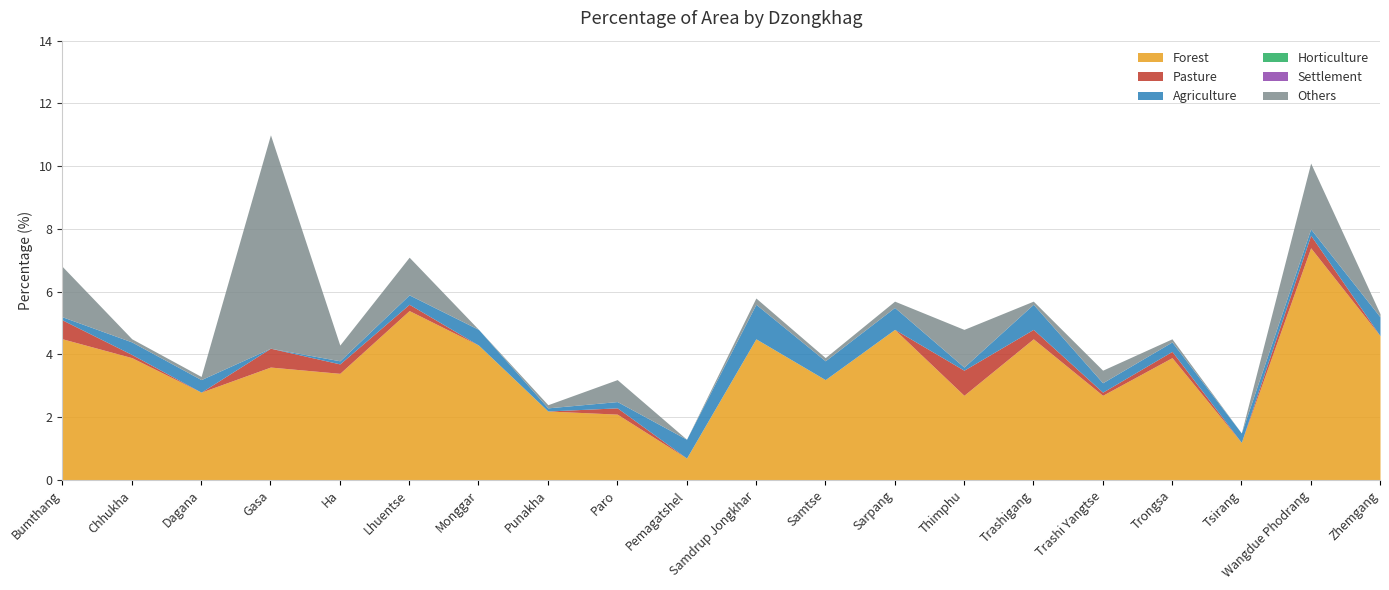

The value of Settlement at Tsirang is 0.0. True or false?

True